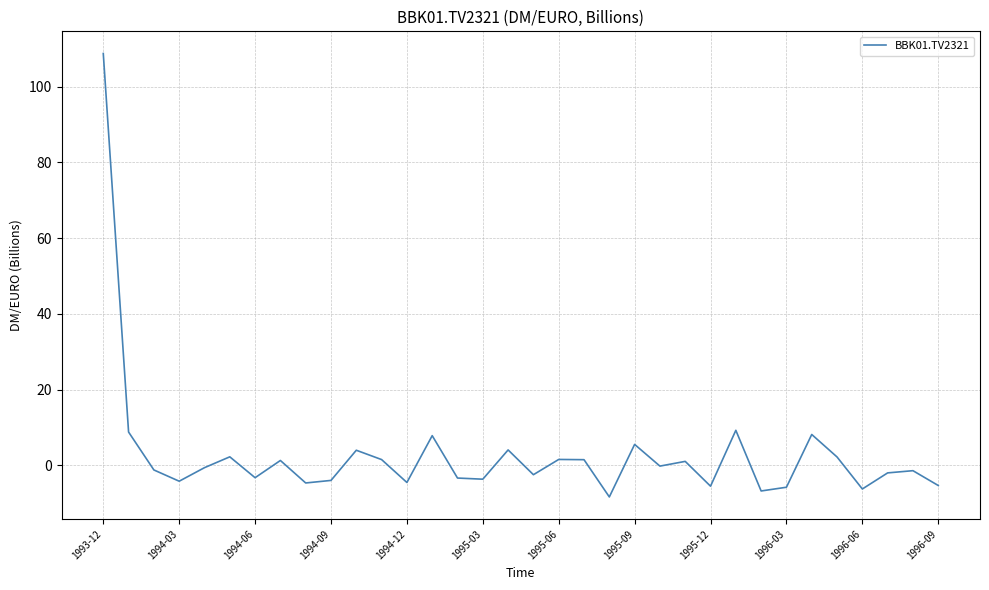

What is the difference between the second highest and second lowest values?

16.0